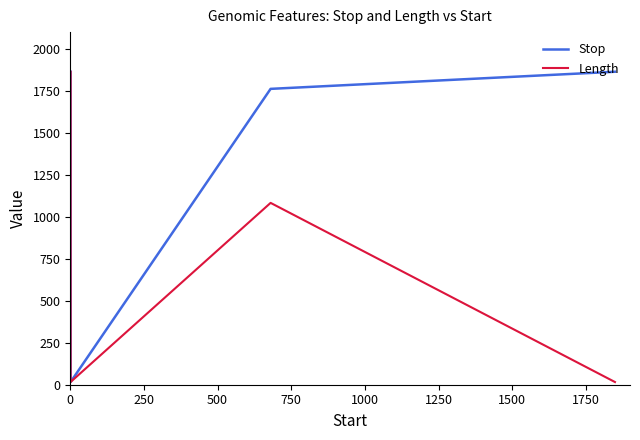

Reading left to right, transcribe all the data shown in this chart.

Stop: 1864	16	1762	1864
Length: 1864	16	1083	16